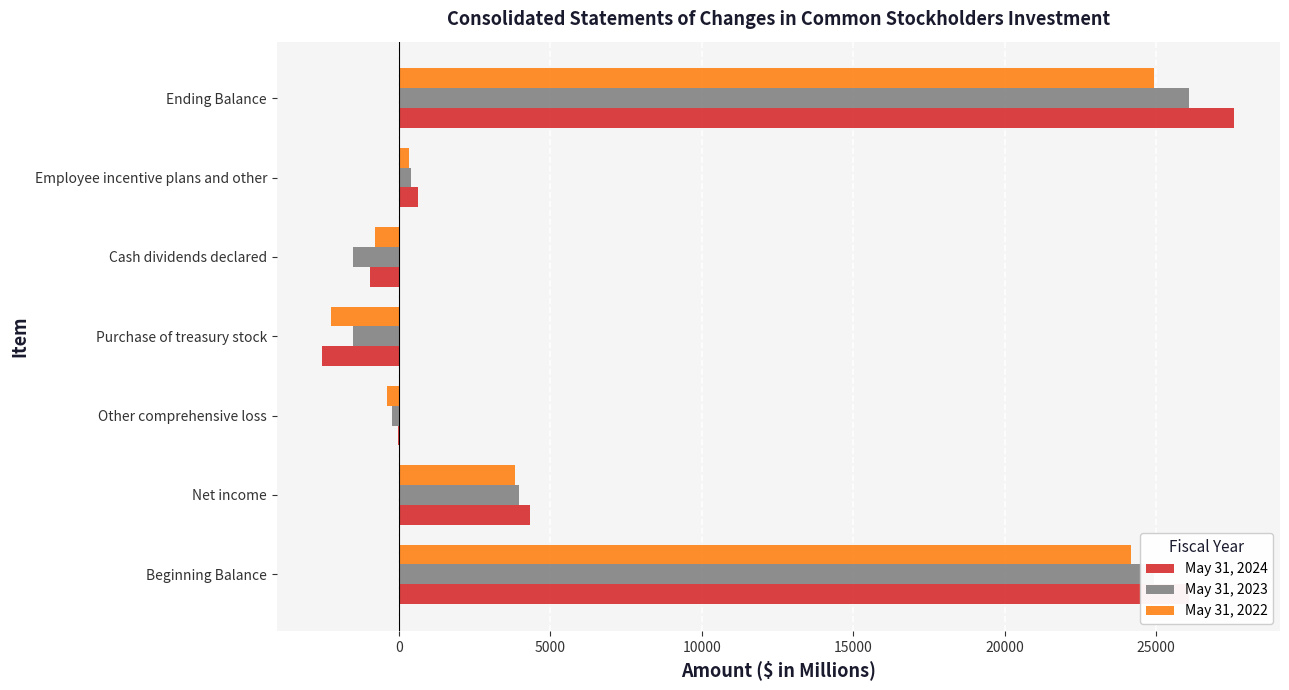

What is the average value of the May 31, 2024 series?

7881